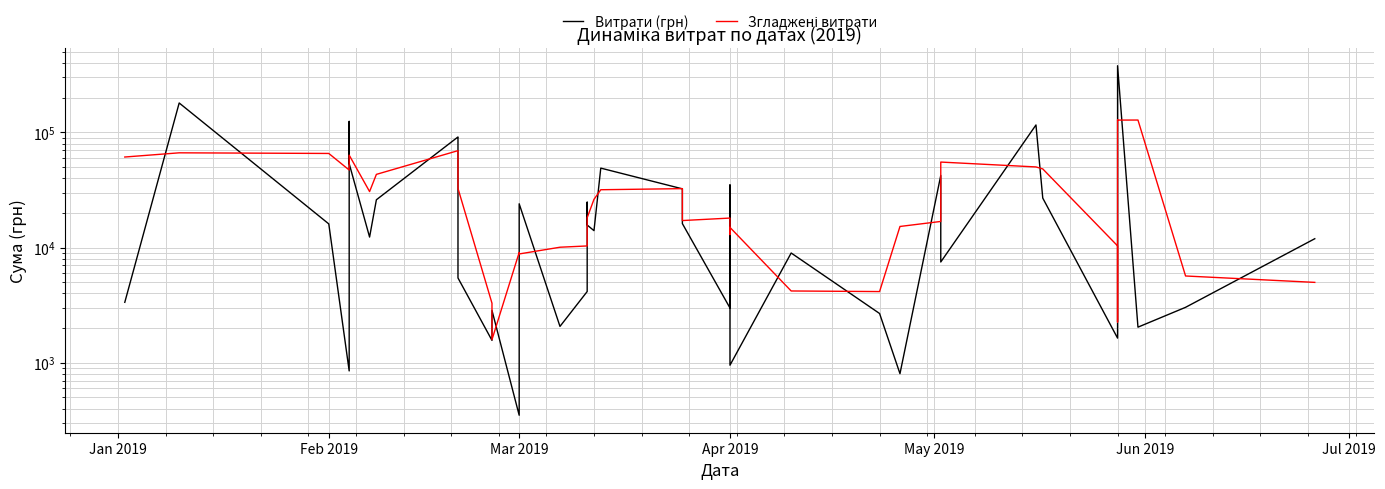

Is it true that Витрати (грн) equals 935.9 at 15?

False